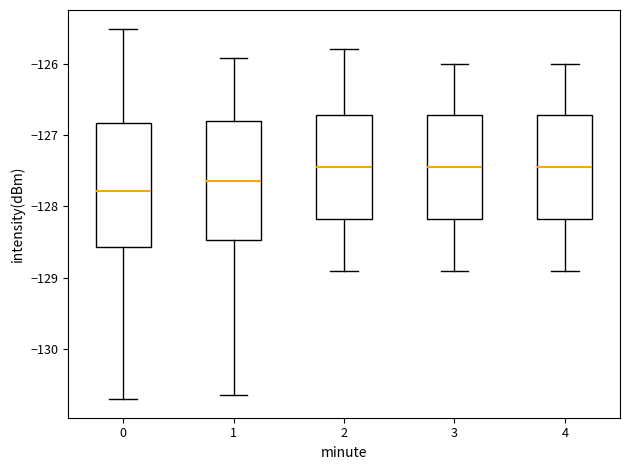

Reading left to right, read every box against the y-axis: the position of its median line, the range the box covers, and the ends of its whiskers. The values are not printed on the chart, so give them approximately, as read against the axis.

0: median -127.8, box -128.6 to -126.8, whiskers -130.7 to -125.5
1: median -127.6, box -128.5 to -126.8, whiskers -130.6 to -125.9
2: median -127.4, box -128.2 to -126.7, whiskers -128.9 to -125.8
3: median -127.4, box -128.2 to -126.7, whiskers -128.9 to -126.0
4: median -127.4, box -128.2 to -126.7, whiskers -128.9 to -126.0